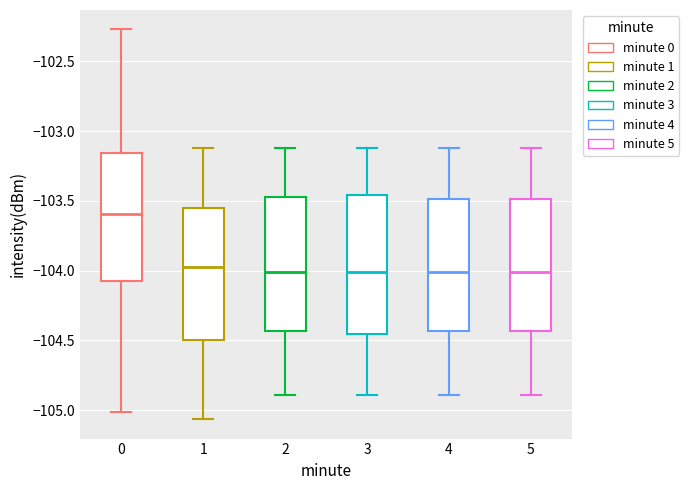

Reading left to right, read every box against the y-axis: the position of its median line, the range the box covers, and the ends of its whiskers. The values are not printed on the chart, so give them approximately, as read against the axis.

0: median -103.60, box -104.05 to -103.15, whiskers -105.00 to -102.25
1: median -104.00, box -104.50 to -103.55, whiskers -105.05 to -103.10
2: median -104.00, box -104.45 to -103.45, whiskers -104.90 to -103.10
3: median -104.00, box -104.45 to -103.45, whiskers -104.90 to -103.10
4: median -104.00, box -104.45 to -103.50, whiskers -104.90 to -103.10
5: median -104.00, box -104.45 to -103.50, whiskers -104.90 to -103.10